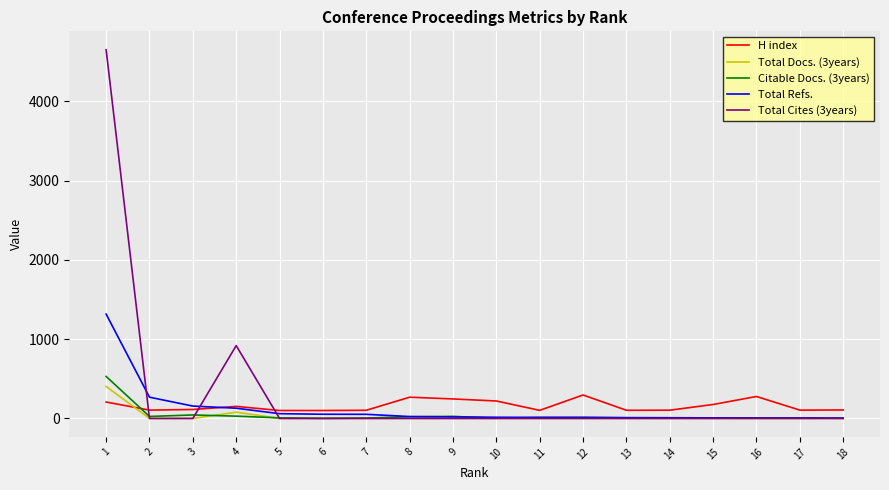

What is the difference between the maximum and minimum values in the H index series?

196